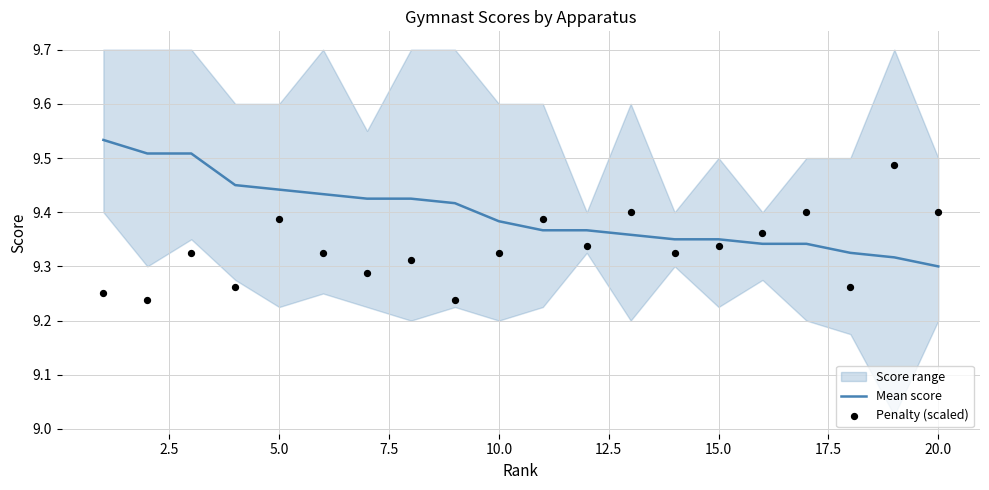

At which label is Mean score closest to 9?

20.0